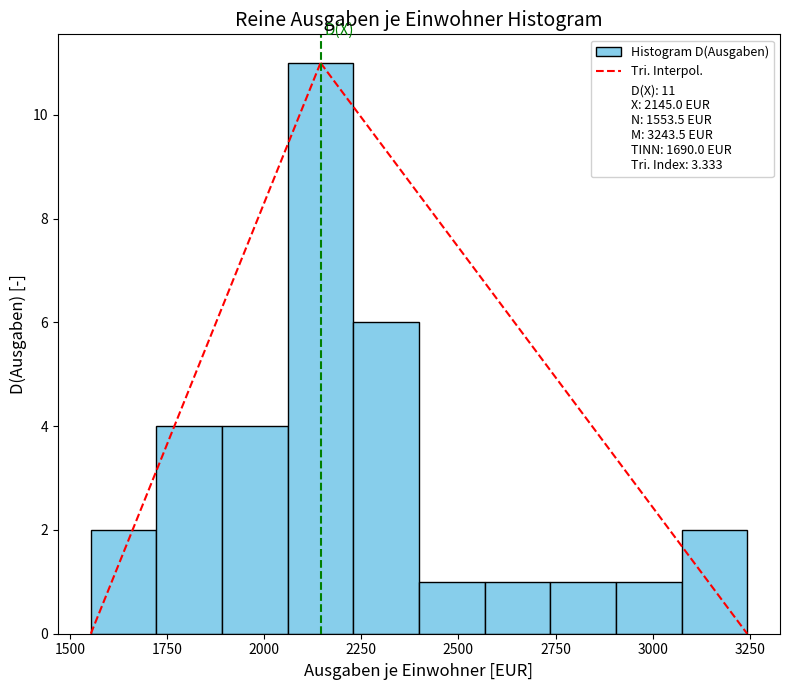

Around what value on the x-axis is the tallest bar? Give the approximate position of its centre, as read against the axis.

2150